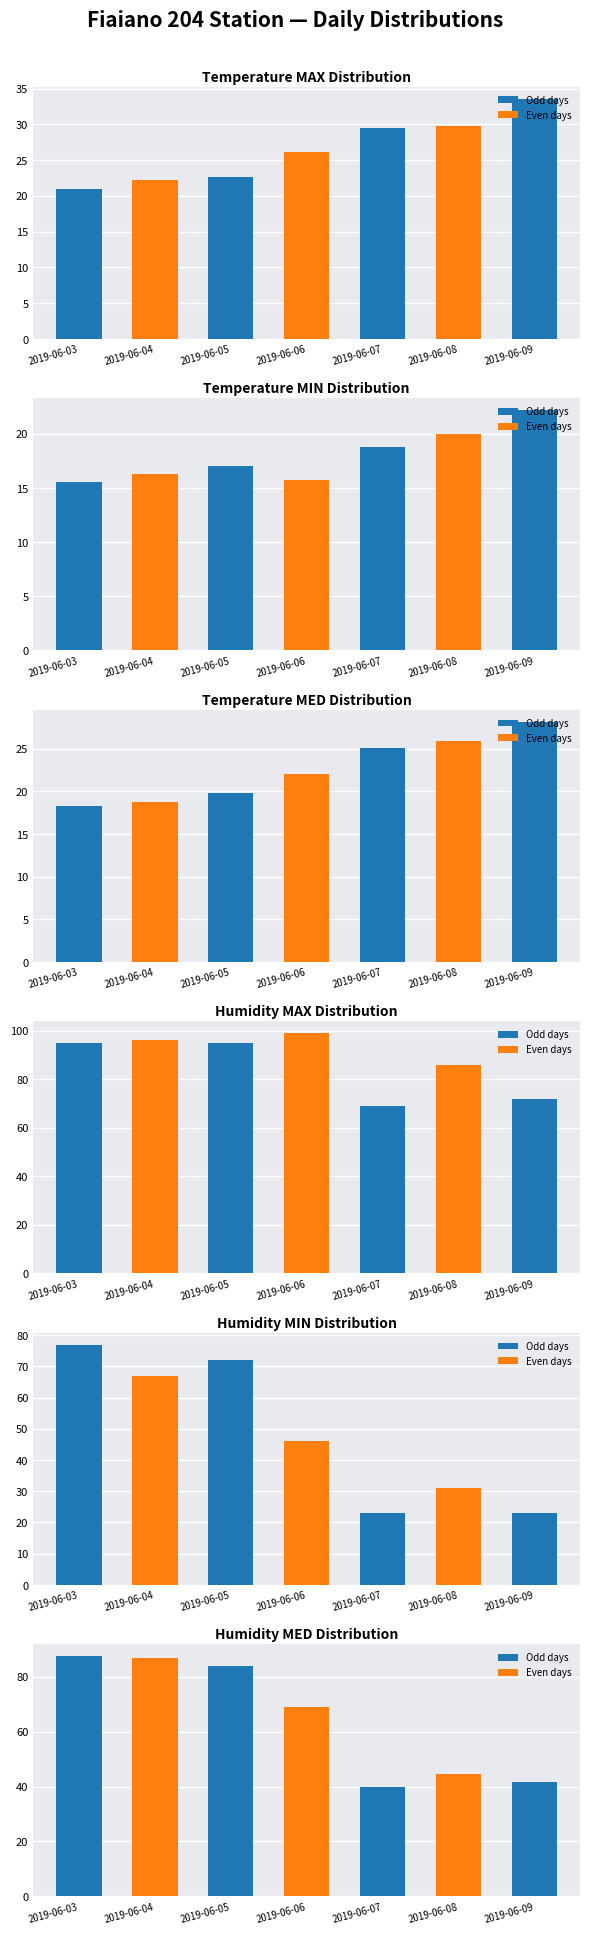

Reading left to right, list all the values displayed in this chart.

Temp MAX (°C): 2019-06-03=20.9	2019-06-04=22.2	2019-06-05=22.7	2019-06-06=26.1	2019-06-07=29.5	2019-06-08=29.8	2019-06-09=33.6
Temp MIN (°C): 2019-06-03=15.6	2019-06-04=16.3	2019-06-05=17.0	2019-06-06=15.7	2019-06-07=18.8	2019-06-08=20.0	2019-06-09=22.2
Temp MED (°C): 2019-06-03=18.3	2019-06-04=18.8	2019-06-05=19.8	2019-06-06=22.0	2019-06-07=25.1	2019-06-08=25.9	2019-06-09=28.2
Humidity MAX (%): 2019-06-03=95.0	2019-06-04=96.0	2019-06-05=95.0	2019-06-06=99.0	2019-06-07=69.0	2019-06-08=86.0	2019-06-09=72.0
Humidity MIN (%): 2019-06-03=77.0	2019-06-04=67.0	2019-06-05=72.0	2019-06-06=46.0	2019-06-07=23.0	2019-06-08=31.0	2019-06-09=23.0
Humidity MED (%): 2019-06-03=87.5	2019-06-04=86.8	2019-06-05=84.0	2019-06-06=68.8	2019-06-07=40.0	2019-06-08=44.5	2019-06-09=41.5